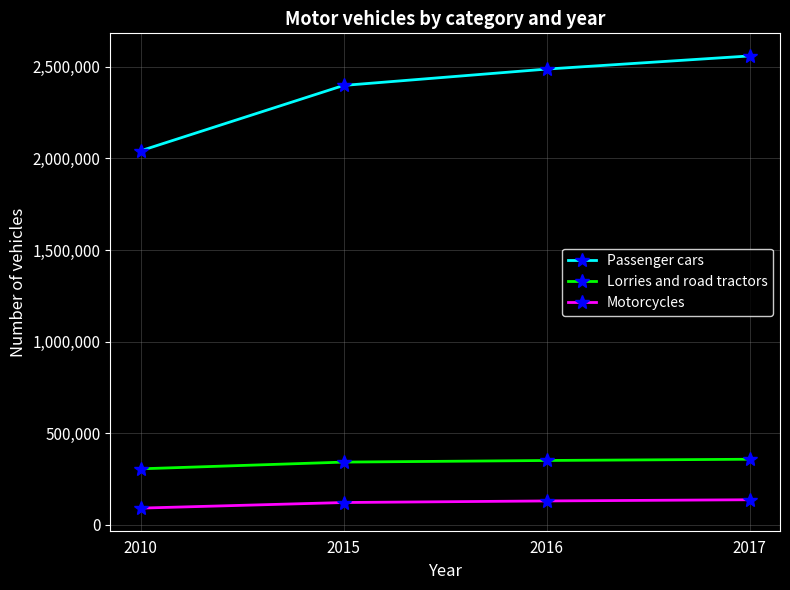

True or false: Passenger cars and Motorcycles intersect in this chart.

False